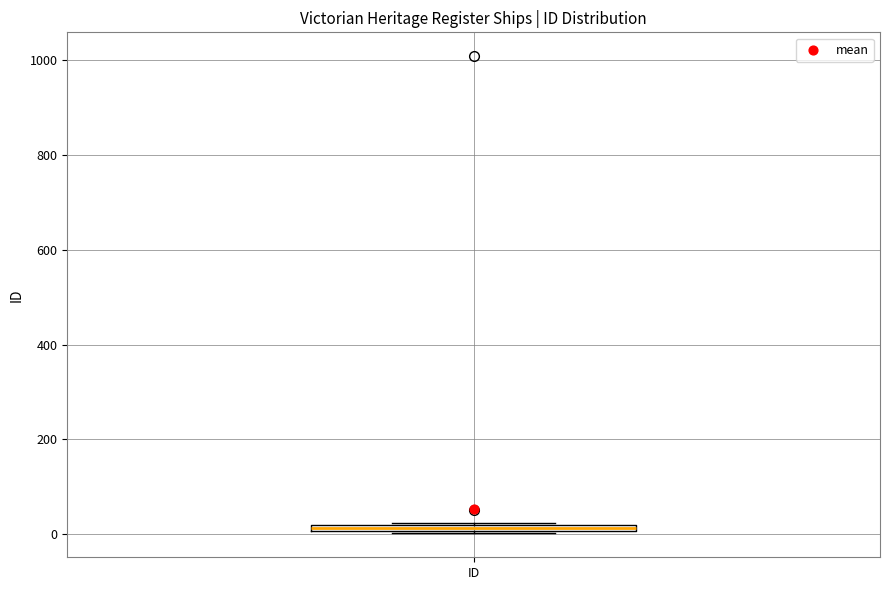

Where is the lower edge of the box for ID on the y-axis? The values are not printed on the chart, so give them approximately, as read against the axis.

0